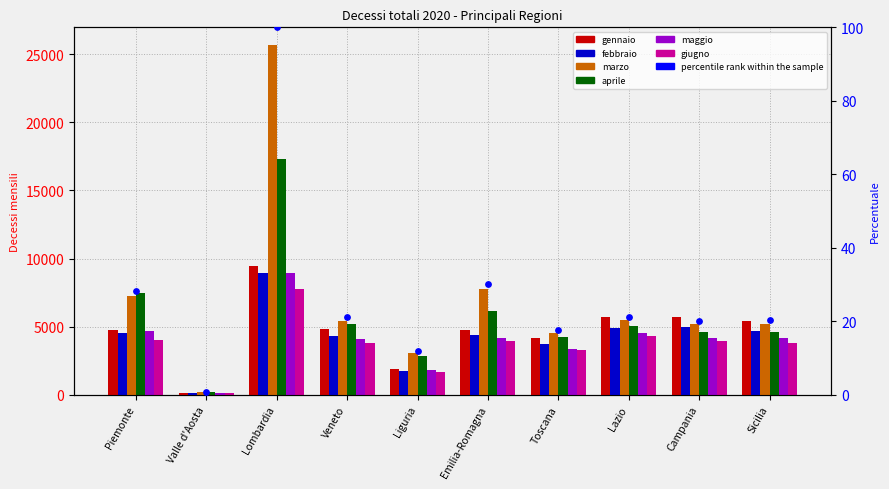

Which series has the largest total across all categories?

marzo